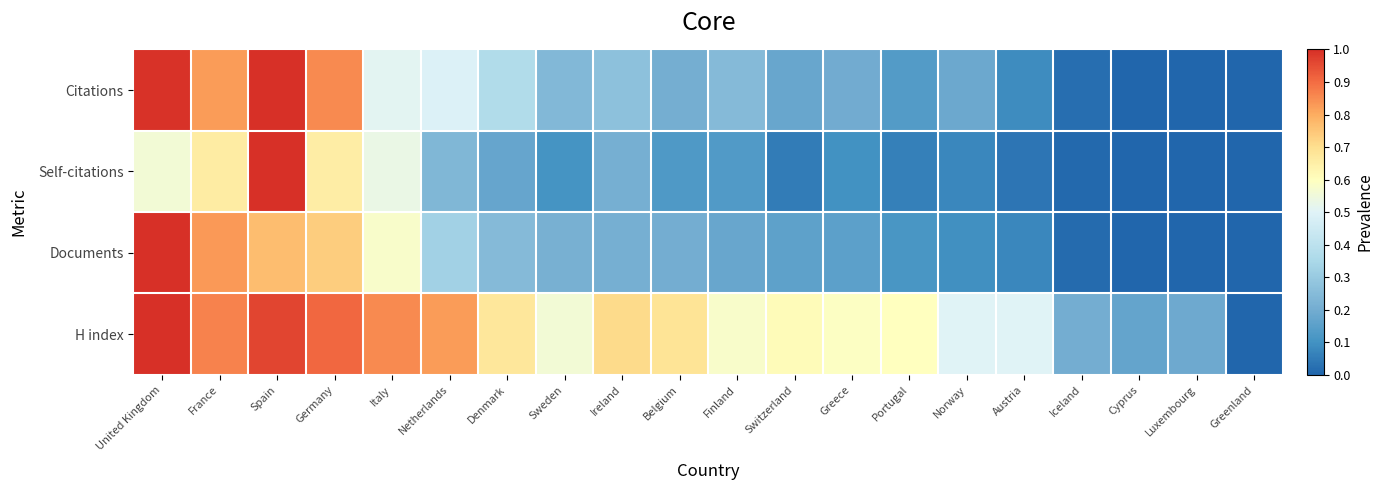

Reading right to left, what are all the values shown in this chart?

Citations: Greenland=0.0	Luxembourg=0.0	Cyprus=0.0	Iceland=0.0	Austria=0.1	Norway=0.2	Portugal=0.1	Greece=0.2	Switzerland=0.2	Finland=0.2	Belgium=0.2	Ireland=0.3	Sweden=0.2	Denmark=0.4	Netherlands=0.5	Italy=0.5	Germany=0.9	Spain=1.0	France=0.8	United Kingdom=1.0
Self-citations: Greenland=0.0	Luxembourg=0.0	Cyprus=0.0	Iceland=0.0	Austria=0.0	Norway=0.1	Portugal=0.1	Greece=0.1	Switzerland=0.1	Finland=0.1	Belgium=0.1	Ireland=0.2	Sweden=0.1	Denmark=0.2	Netherlands=0.2	Italy=0.5	Germany=0.7	Spain=1.0	France=0.7	United Kingdom=0.6
Documents: Greenland=0.0	Luxembourg=0.0	Cyprus=0.0	Iceland=0.0	Austria=0.1	Norway=0.1	Portugal=0.1	Greece=0.2	Switzerland=0.2	Finland=0.2	Belgium=0.2	Ireland=0.2	Sweden=0.2	Denmark=0.2	Netherlands=0.3	Italy=0.6	Germany=0.7	Spain=0.8	France=0.8	United Kingdom=1.0
H index: Greenland=0.0	Luxembourg=0.2	Cyprus=0.2	Iceland=0.2	Austria=0.5	Norway=0.5	Portugal=0.6	Greece=0.6	Switzerland=0.6	Finland=0.6	Belgium=0.7	Ireland=0.7	Sweden=0.6	Denmark=0.7	Netherlands=0.8	Italy=0.9	Germany=0.9	Spain=1.0	France=0.9	United Kingdom=1.0